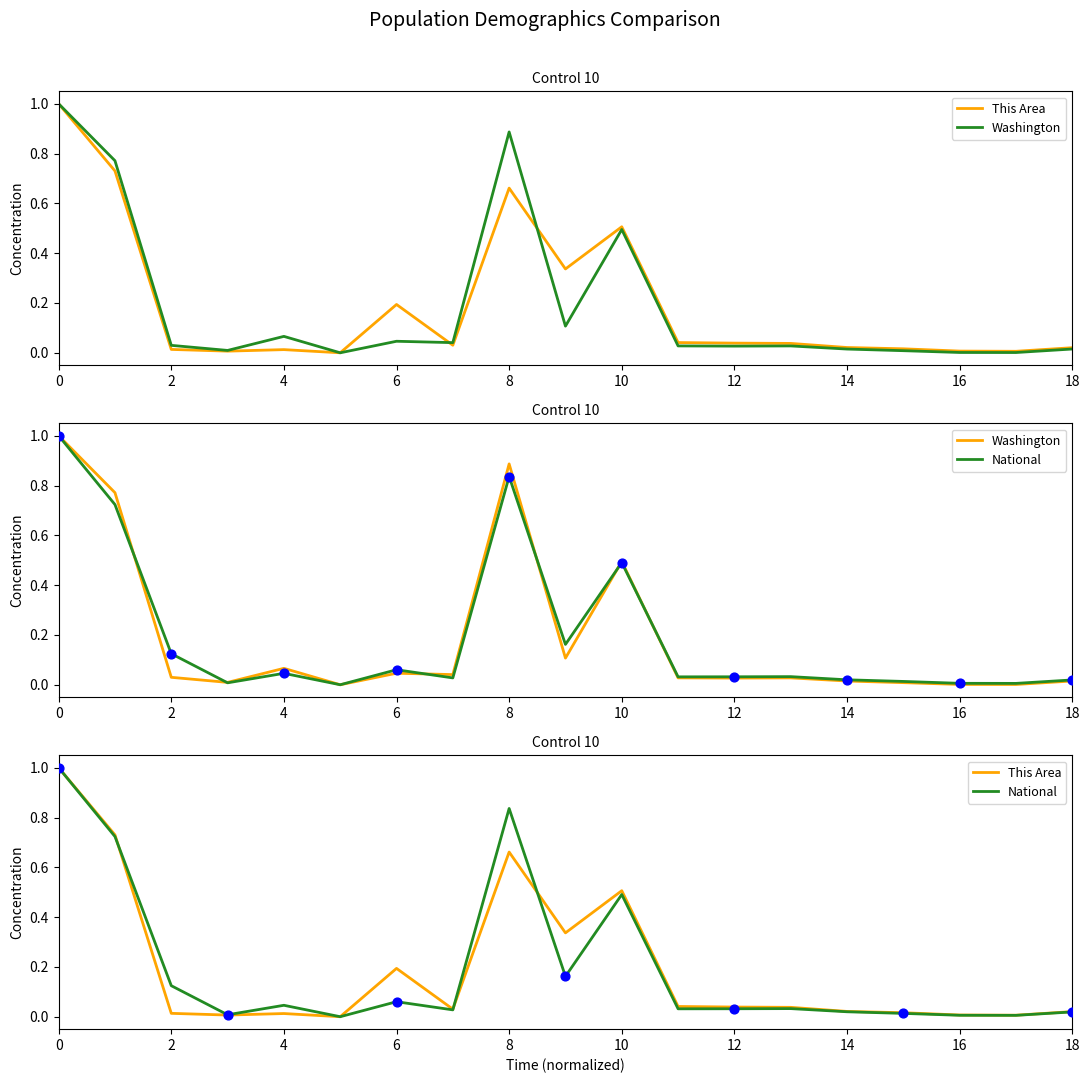

Which series has the largest Y range (max minus min)?

This Area